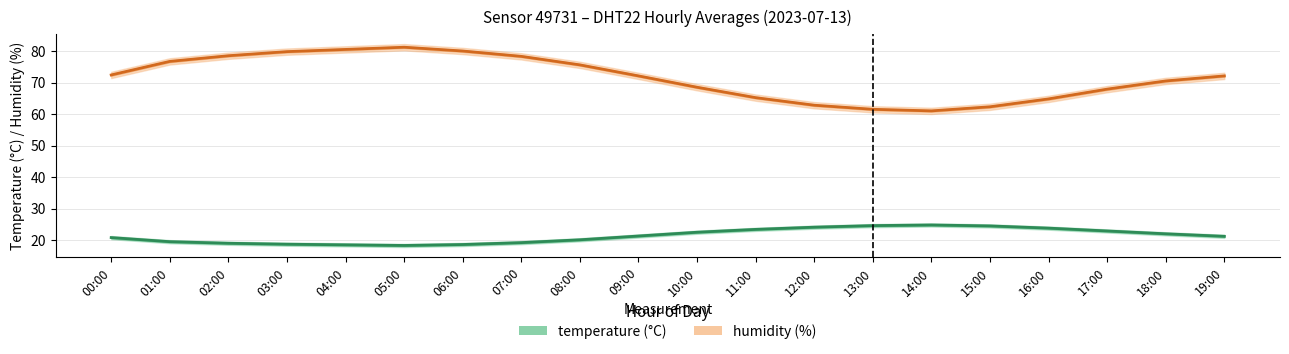

What is the value of the temperature point at the 12th from the left?

23.4